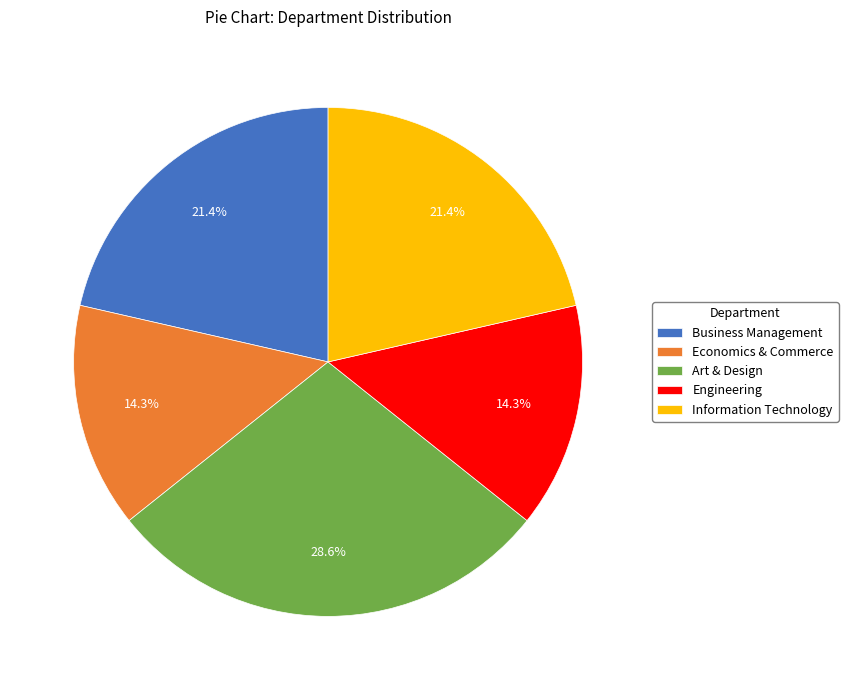

What percentage is the Information Technology slice, to the nearest percent?

21%